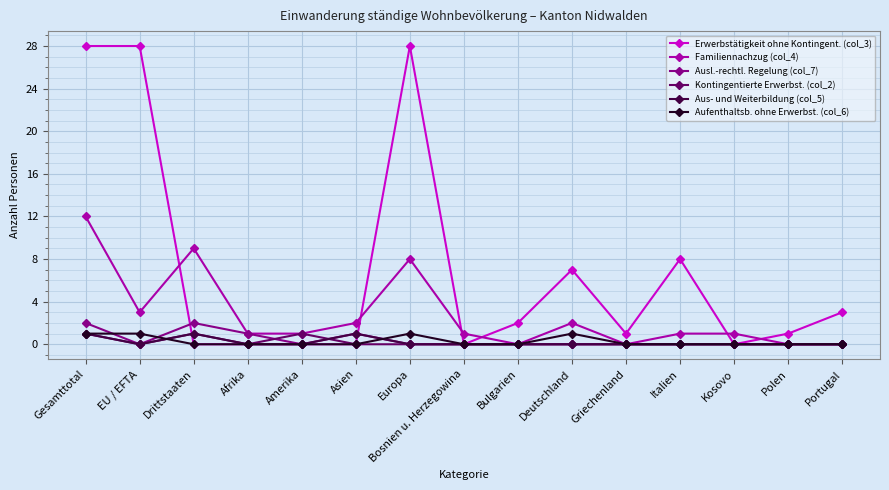

What is the difference between the maximum and minimum values in the Familiennachzug (col_4) series?

12